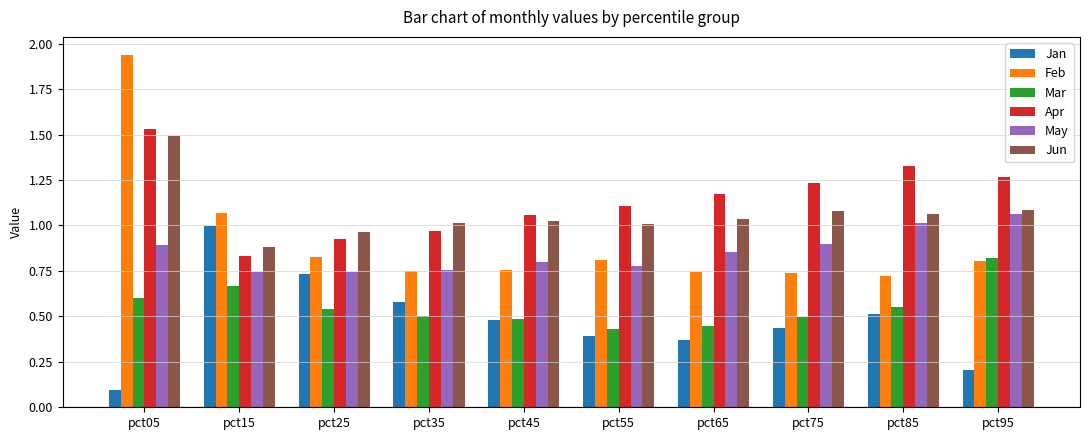

What is the difference between the Jan values at pct75 and pct85?

0.1